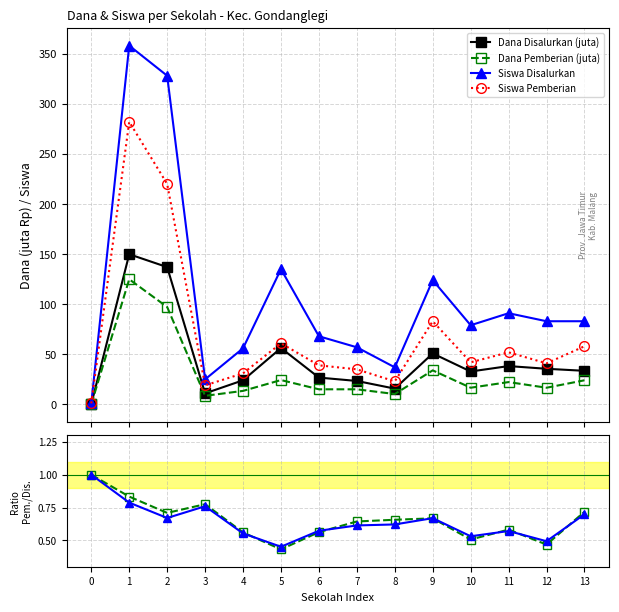

What is the value of the Siswa Pemberian point at the 4th from the left?

19.0